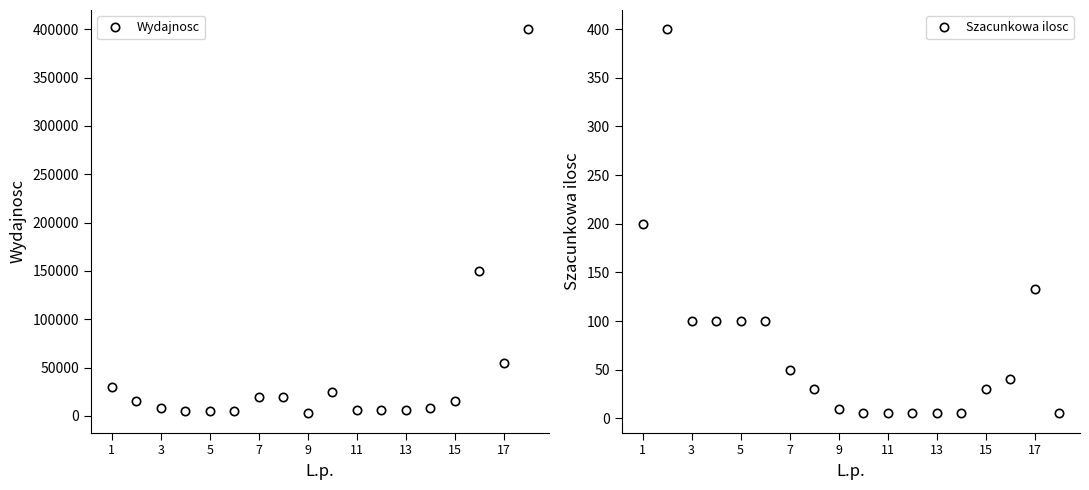

What is the total value across all series at 9?

5100